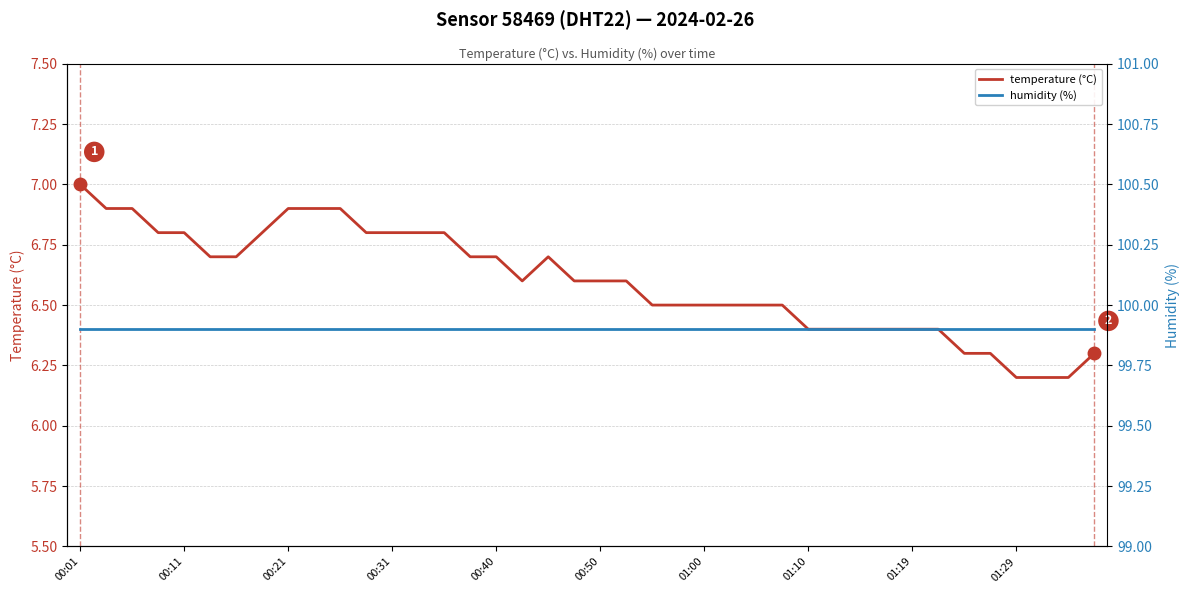

At which category does temperature (°C) reach its first local valley?

17